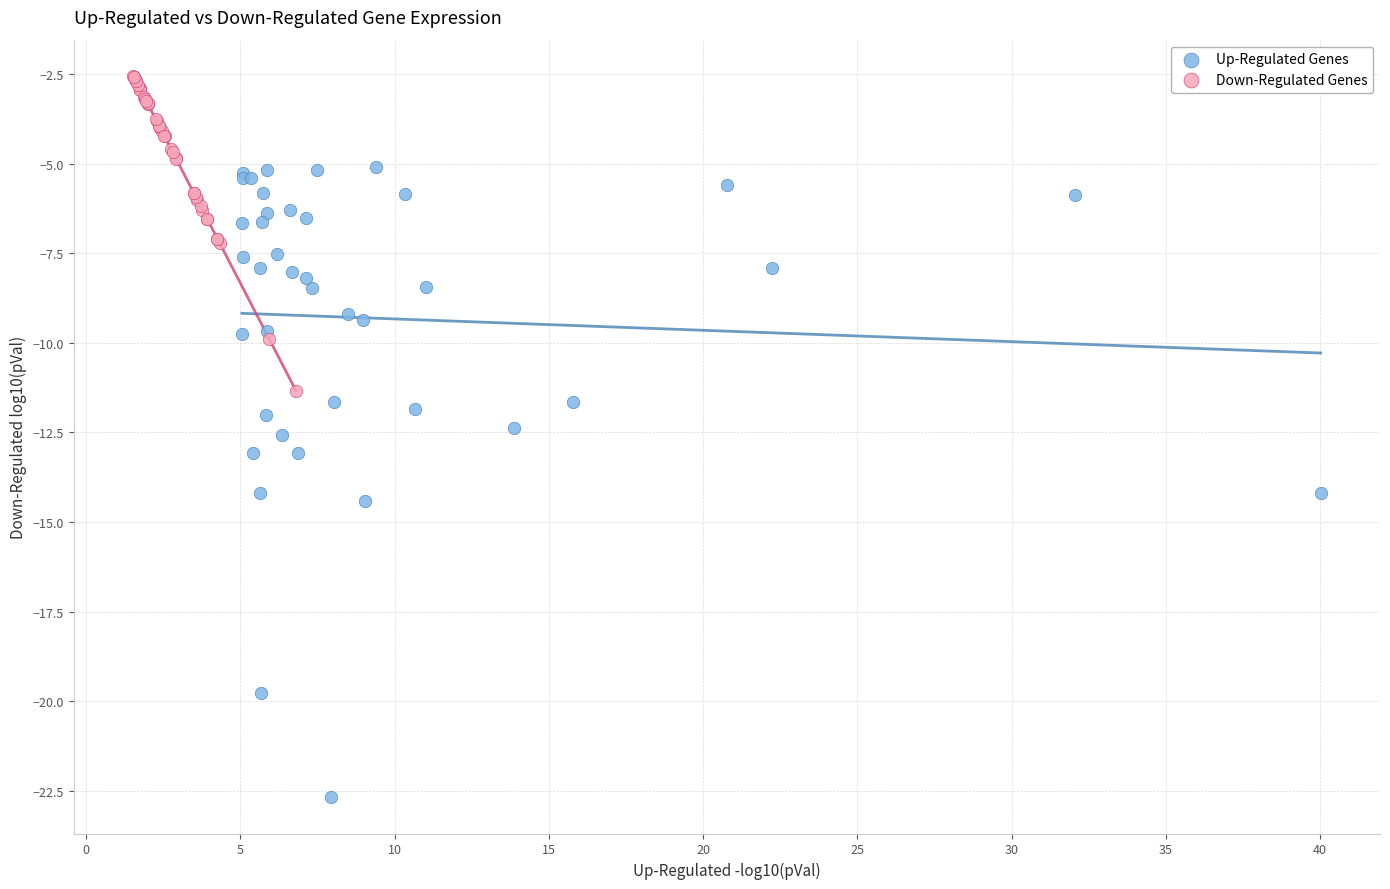

Which series reaches the minimum Y coordinate?

Up-Regulated Genes